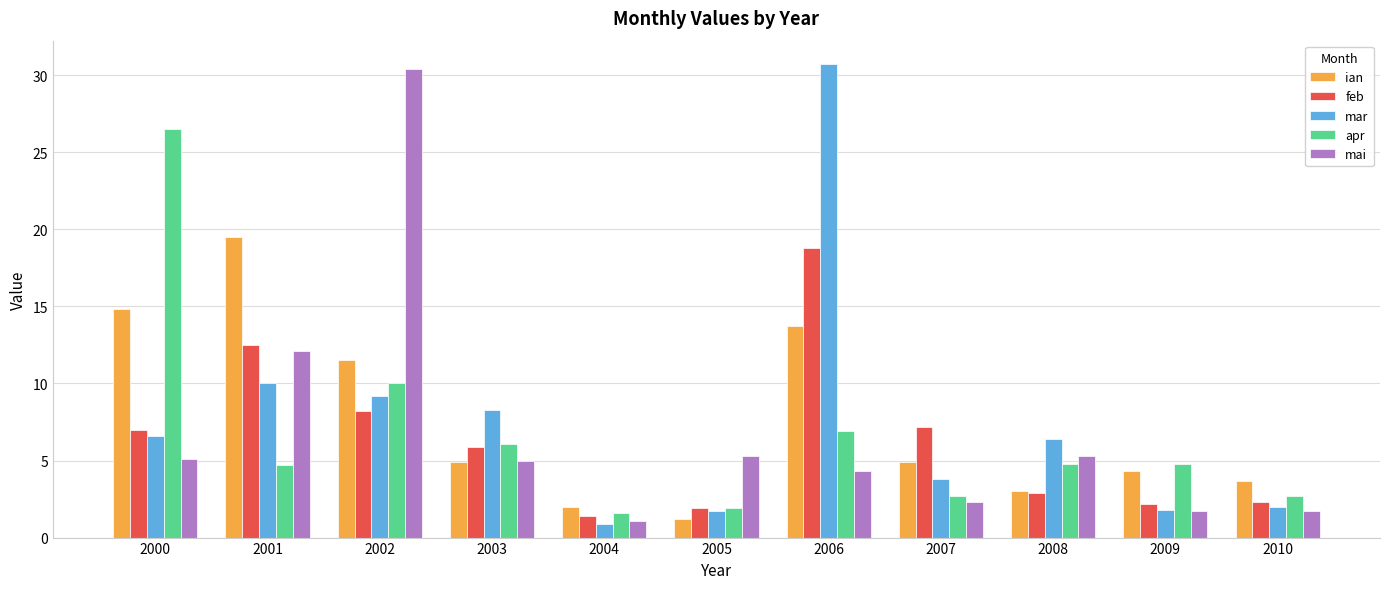

At which label does mar reach its peak?

2006